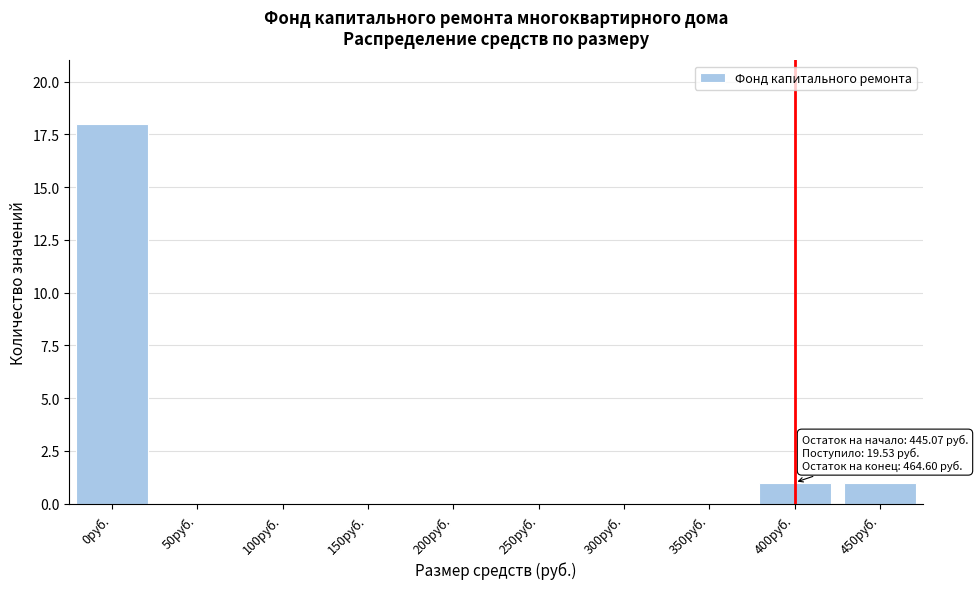

Reading left to right, list all the values displayed in this chart.

0руб.=18	50руб.=0	100руб.=0	150руб.=0	200руб.=0	250руб.=0	300руб.=0	350руб.=0	400руб.=1	450руб.=1